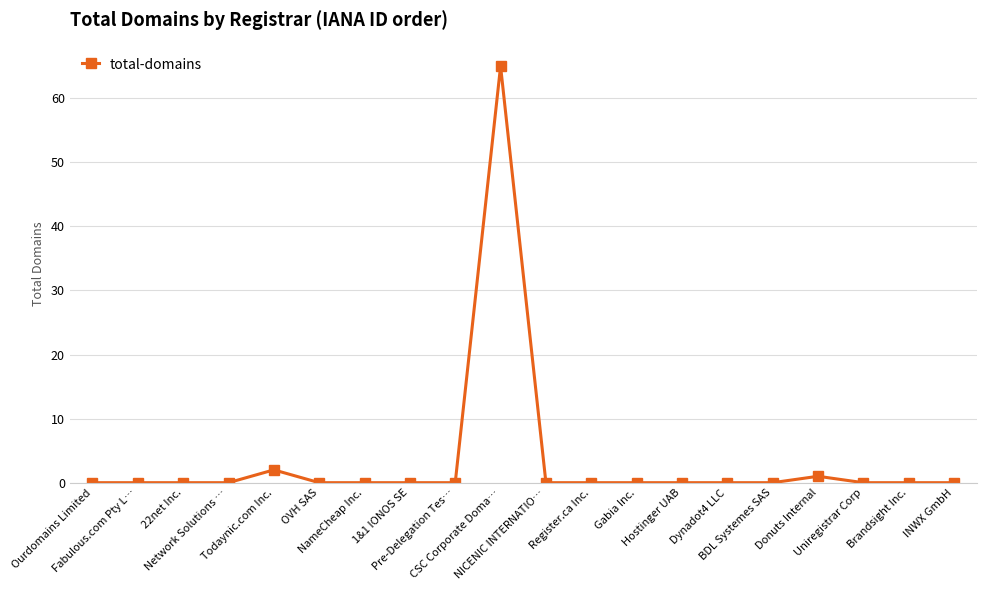

True or false: there are more than 2 points higher than both neighbors.

True